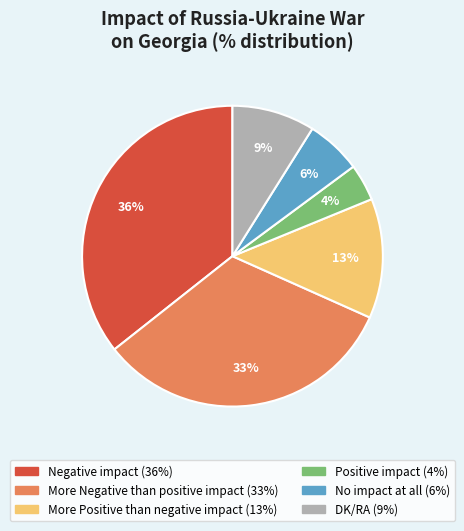

What percentage is the No impact at all slice, to the nearest percent?

6%